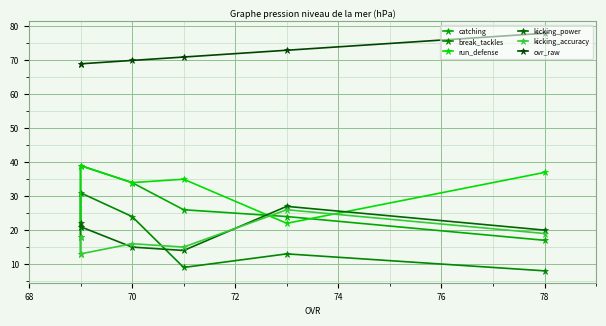

Which series has the largest range (max minus min)?

catching